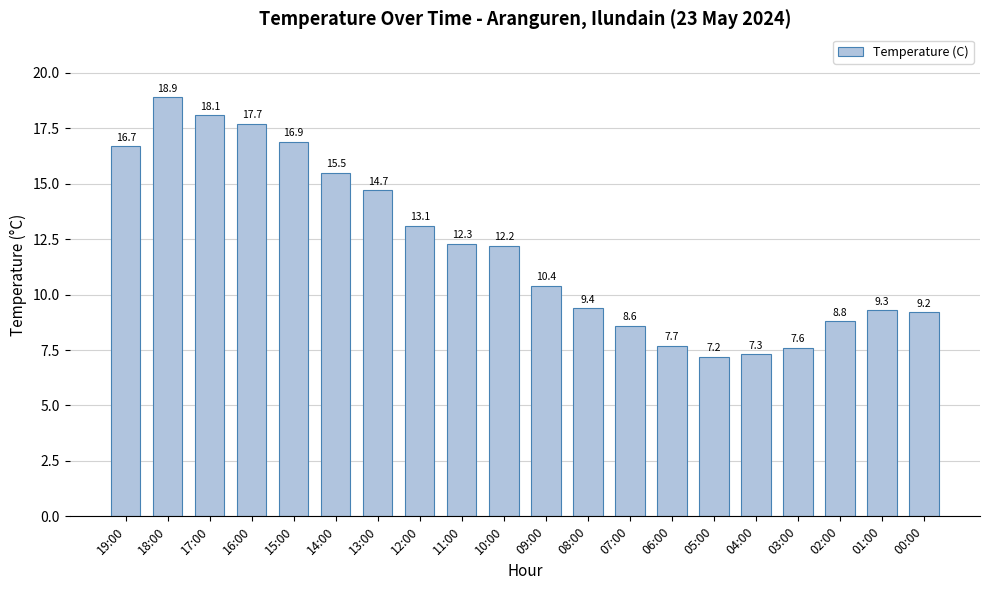

How many values are below 12?

10